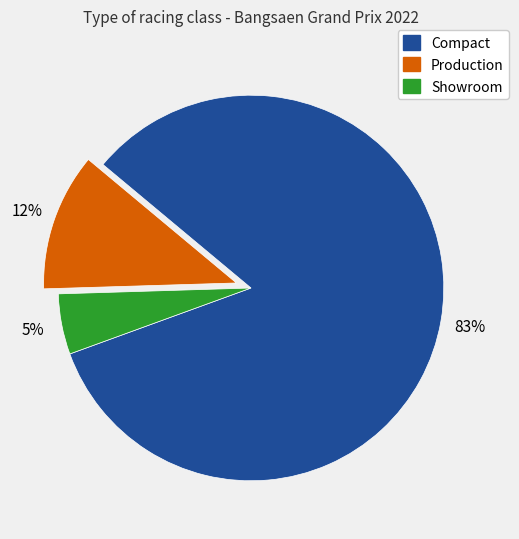

How many slices are in this pie chart?

3